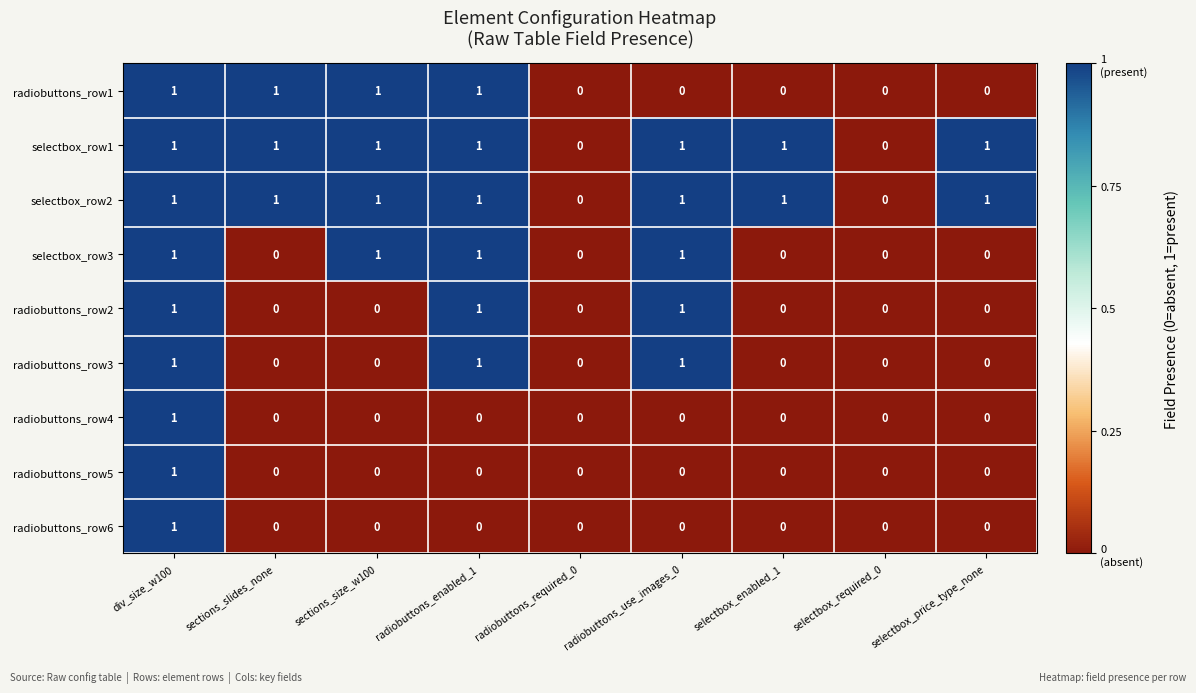

Count the selectbox_row2 values in the range 1 to 2.

7